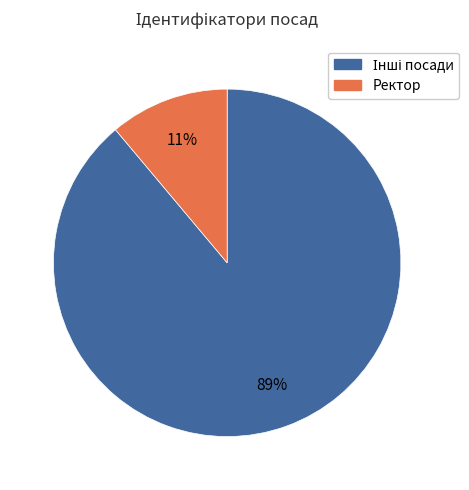

What is the smallest slice in the pie chart?

Ректор